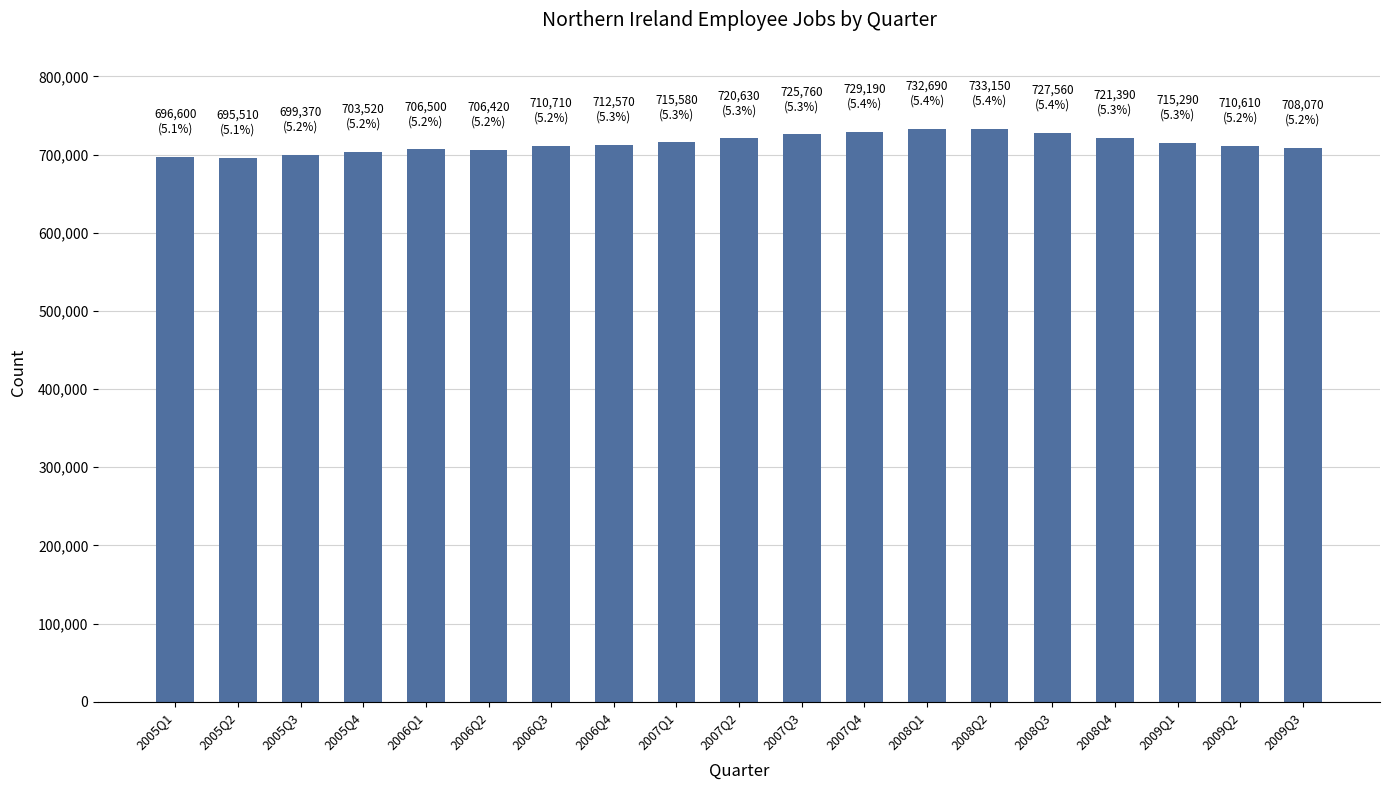

What is the smallest value displayed?

695510